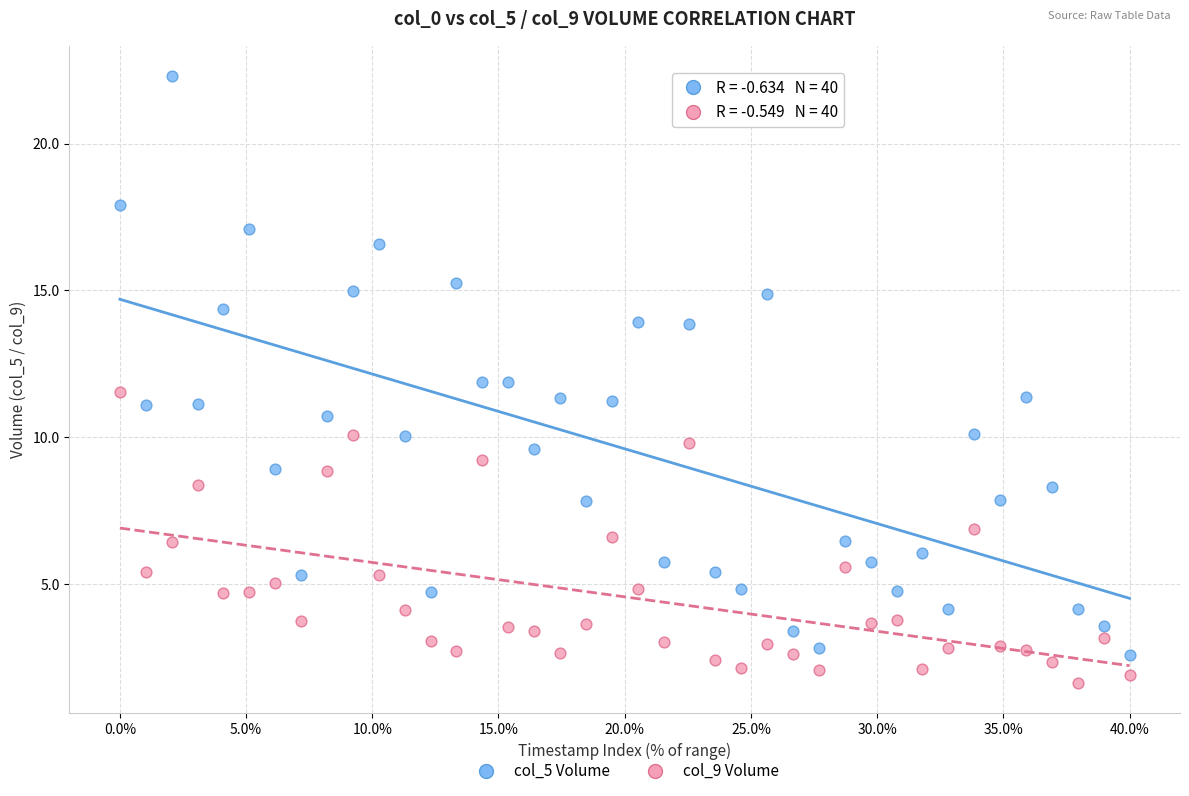

Which series has the widest spread of Y values?

col_5 Volume